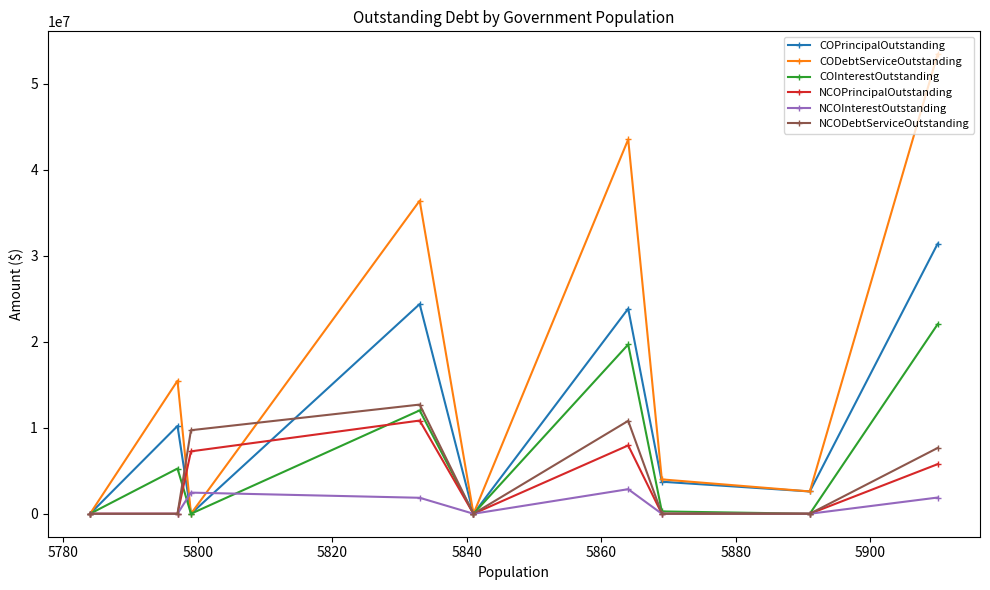

How many categories are shown in the chart?

9